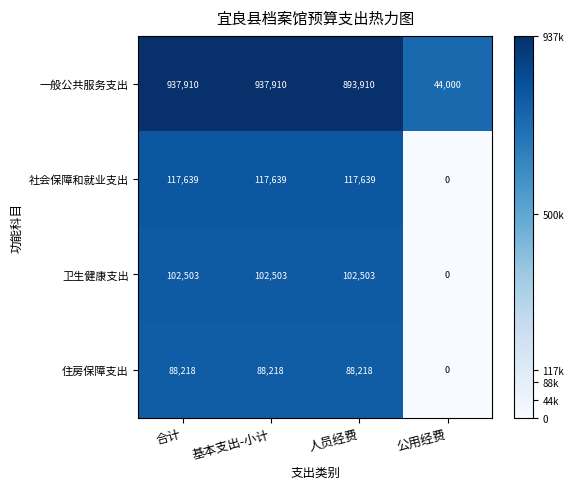

Which series has the largest total across all categories?

一般公共服务支出